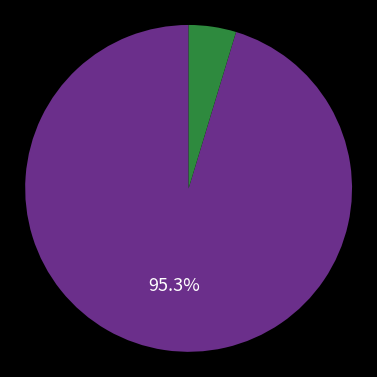

Is there any slice that represents more than half of the pie?

Yes